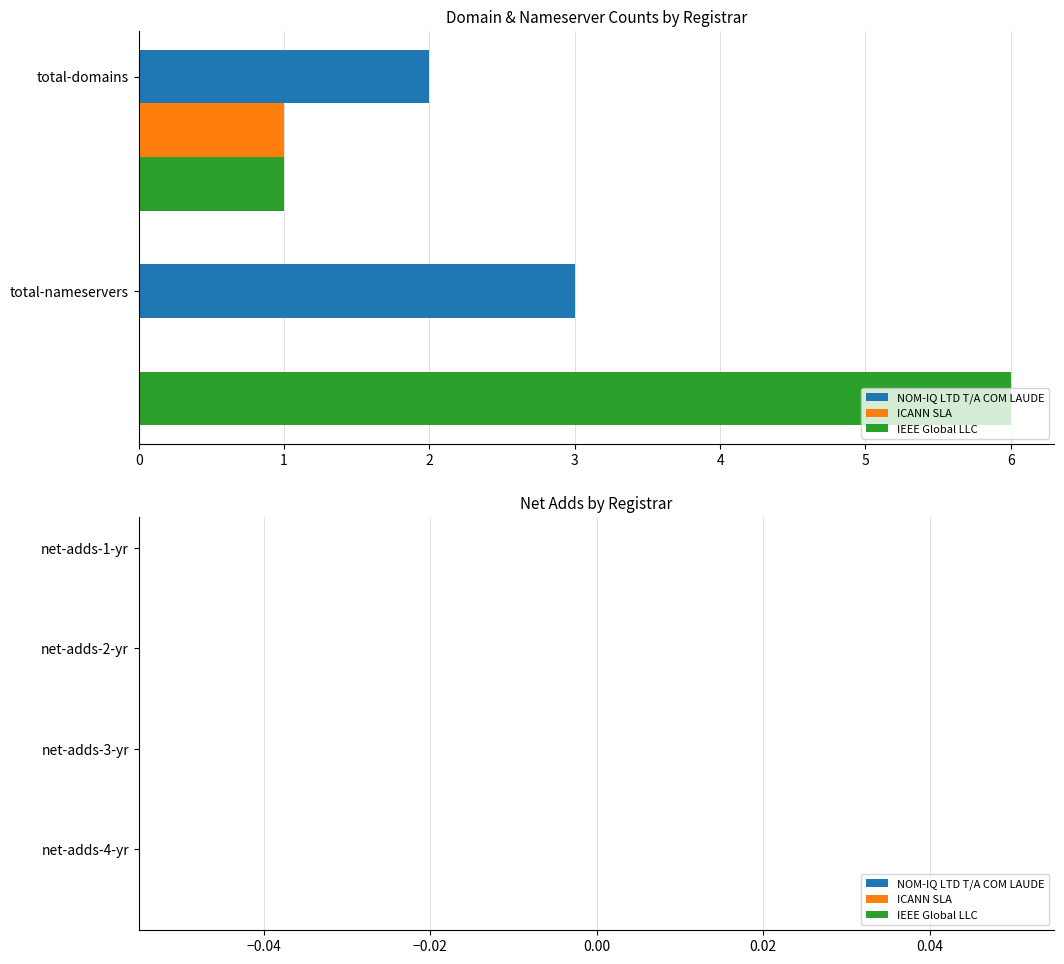

The value of IEEE Global LLC at total-nameservers is 6. True or false?

True